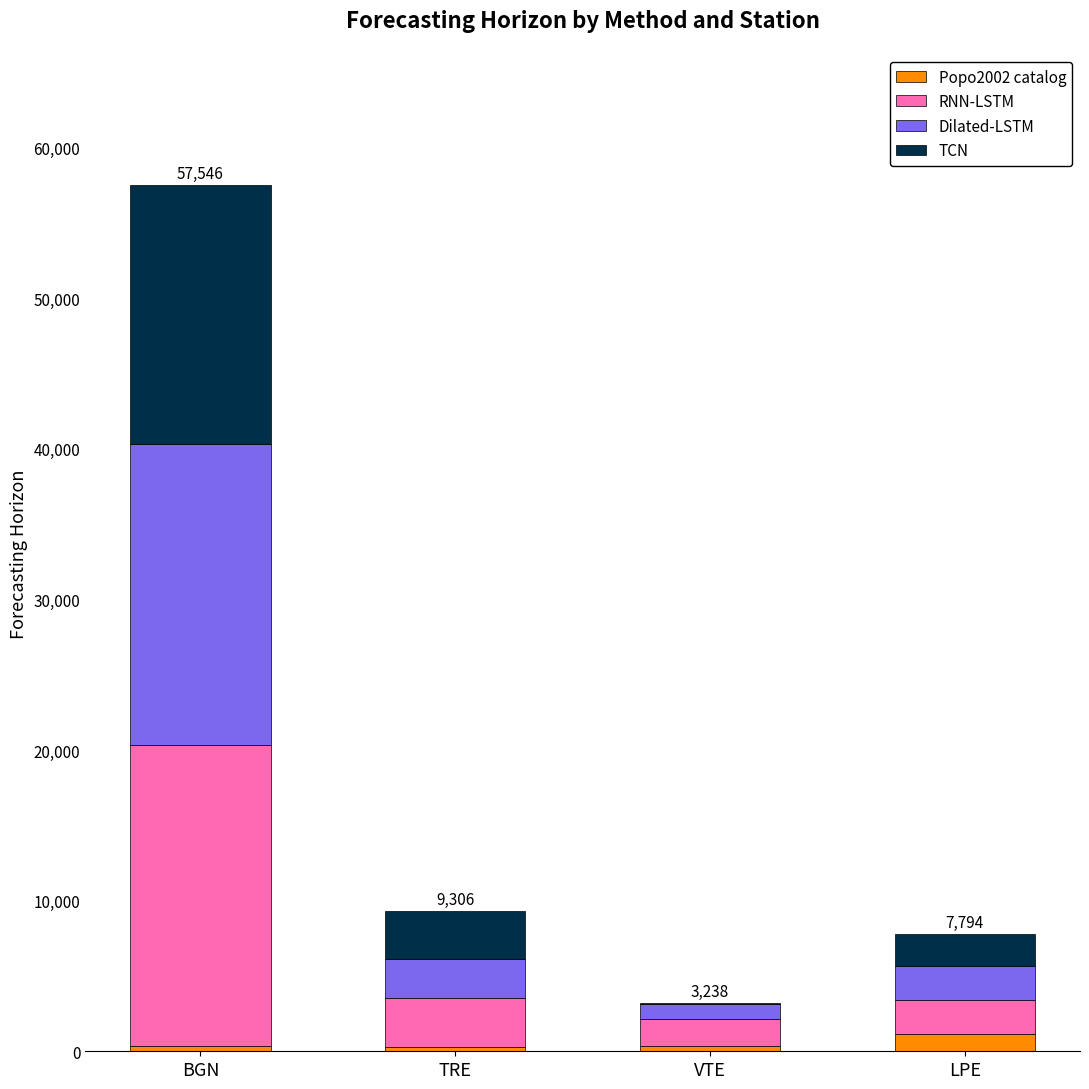

At which category is the sum across all series the highest?

BGN